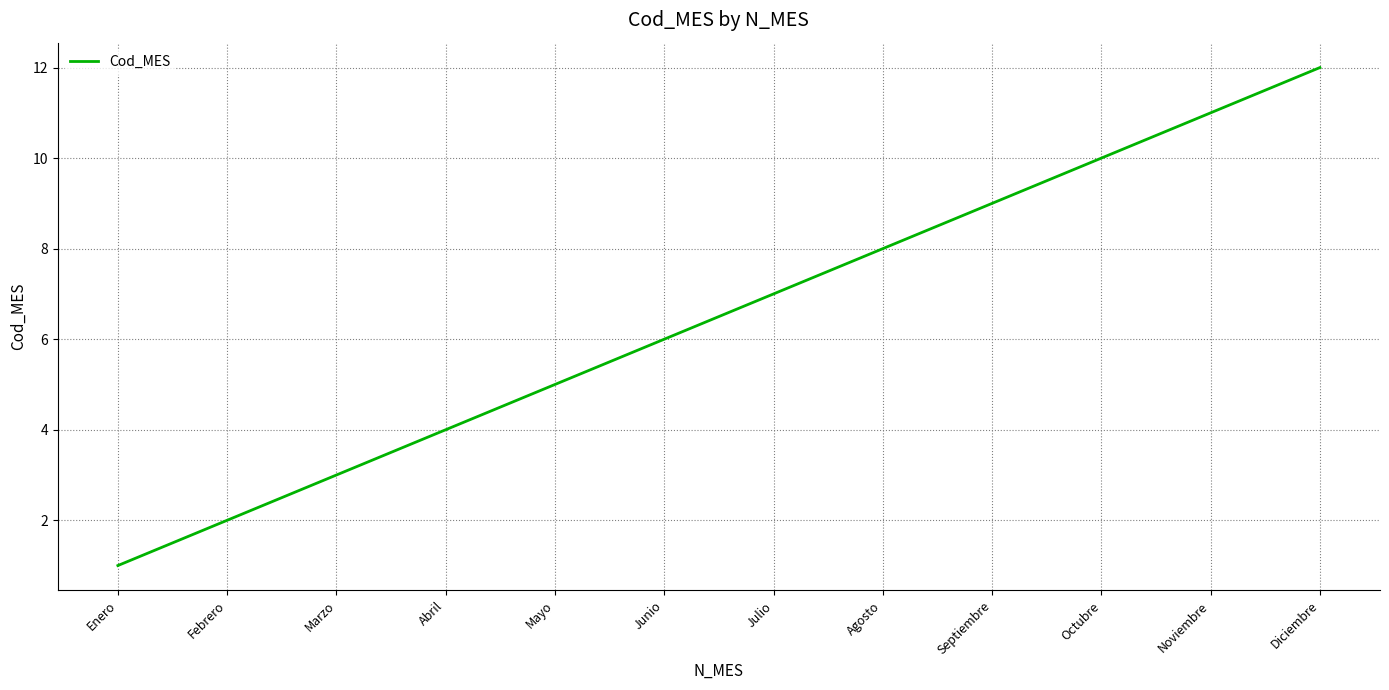

What position from the left is Enero?

1